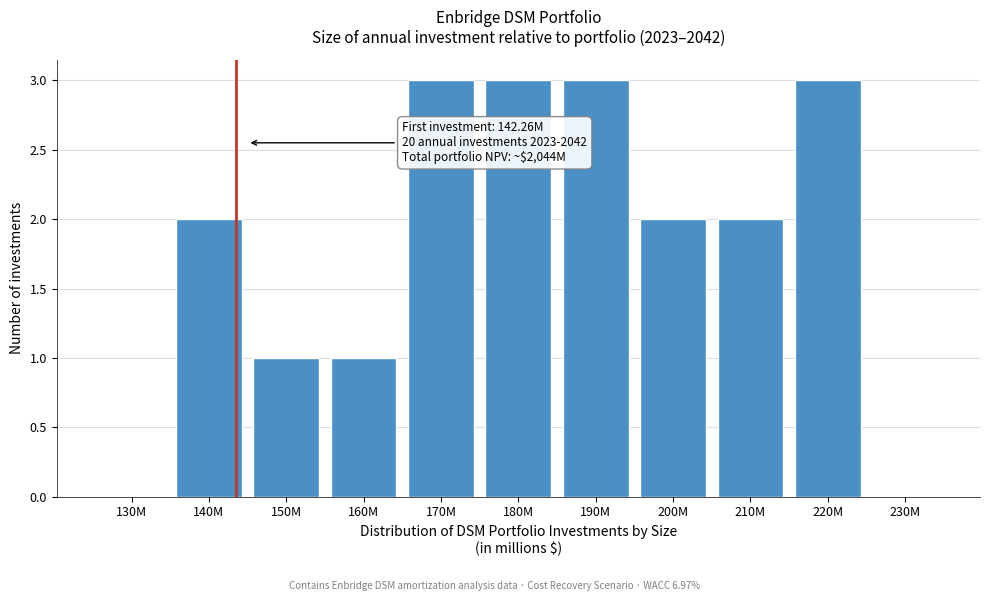

Reading right to left, extract all data points from this chart.

230M=0	220M=3	210M=2	200M=2	190M=3	180M=3	170M=3	160M=1	150M=1	140M=2	130M=0